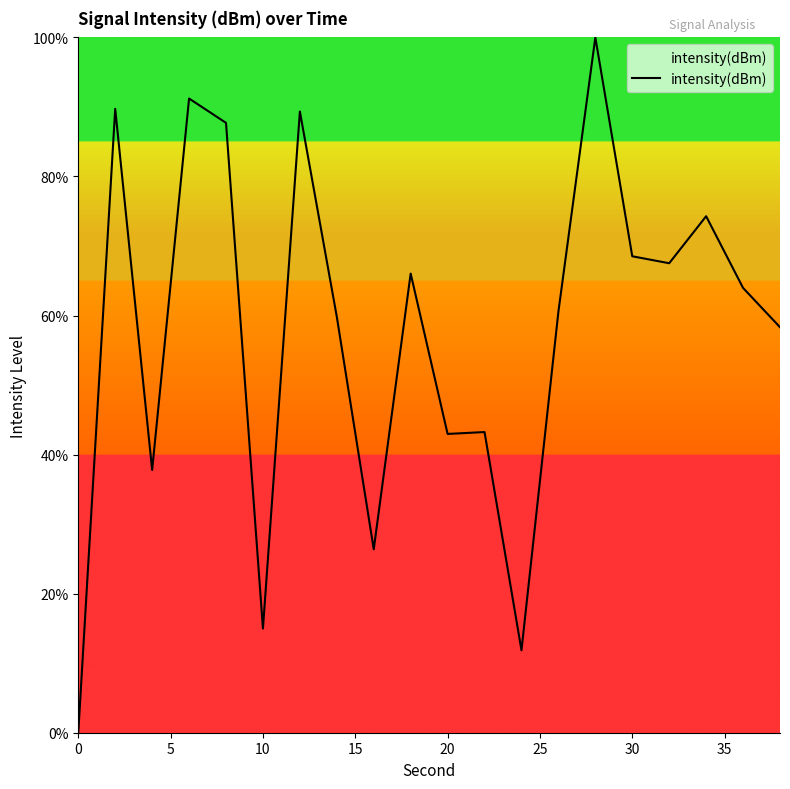

How many positive values are there?

19